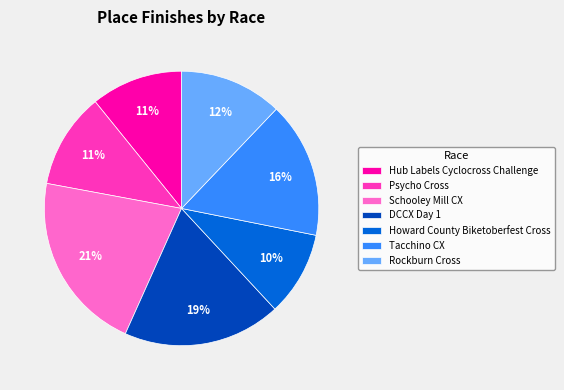

What is the largest slice in the pie chart?

Schooley Mill CX